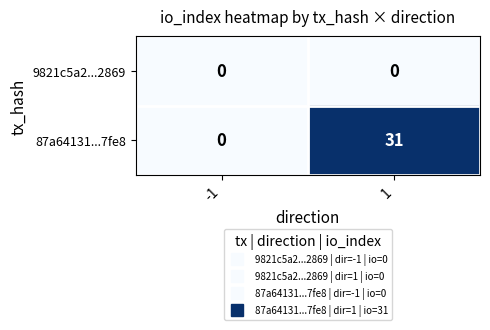

Rank the series by their average value, from lowest to highest.

9821c5a2...2869, 87a64131...7fe8